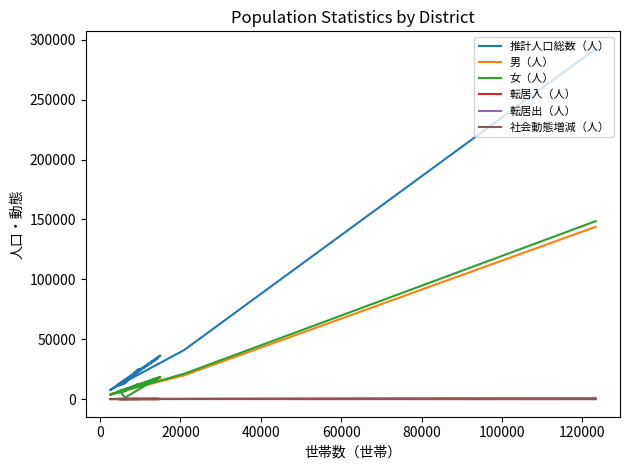

How many interior local valleys does the 女（人） series have?

4